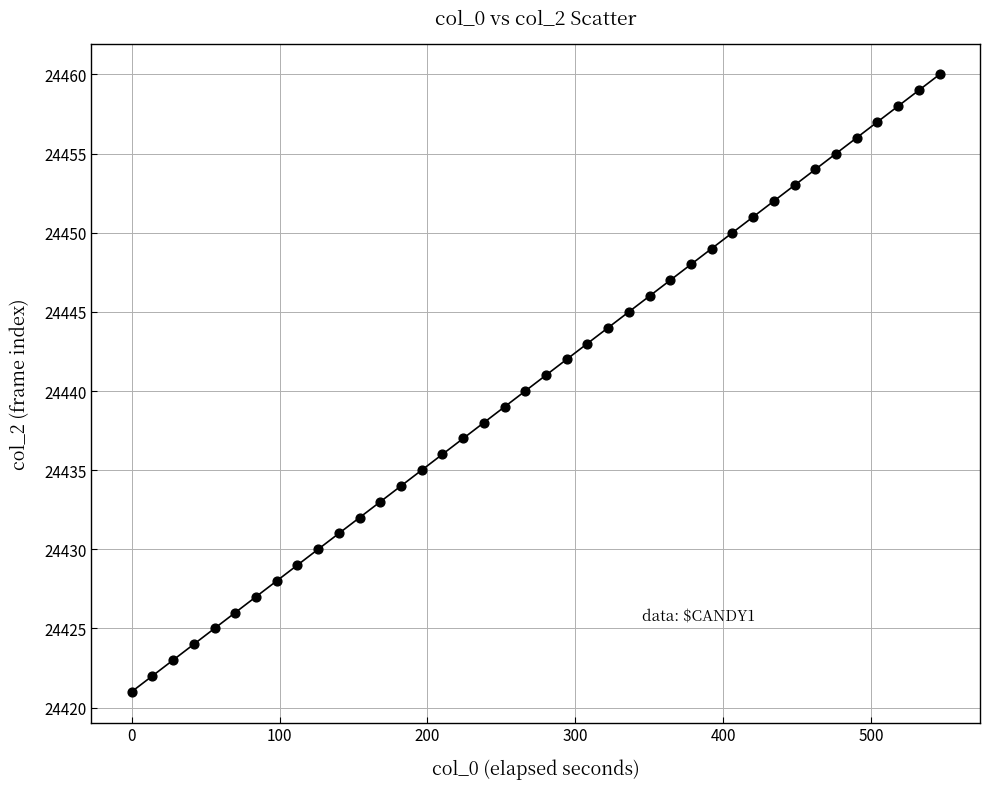

What is the range of Y values (max minus min)?

39